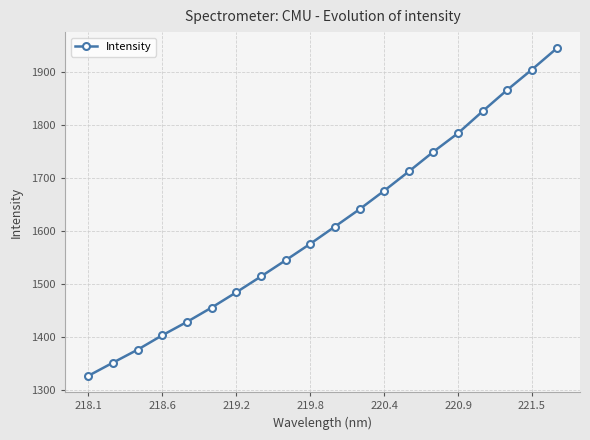

What is the maximum value shown in the chart?

1943.3